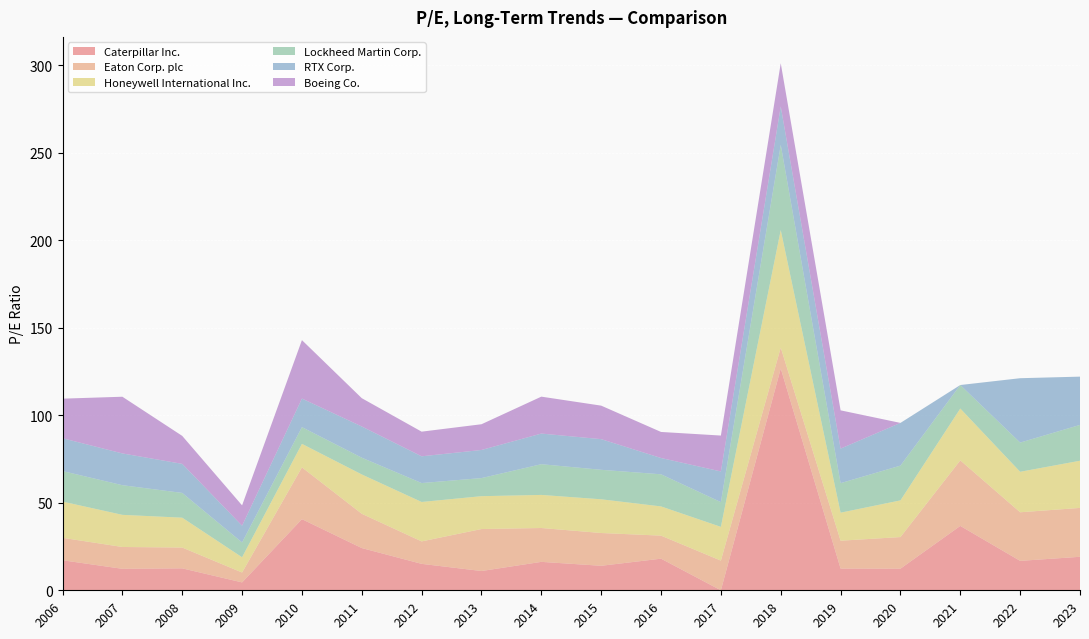

What is the total value across all series at 2014?

110.7